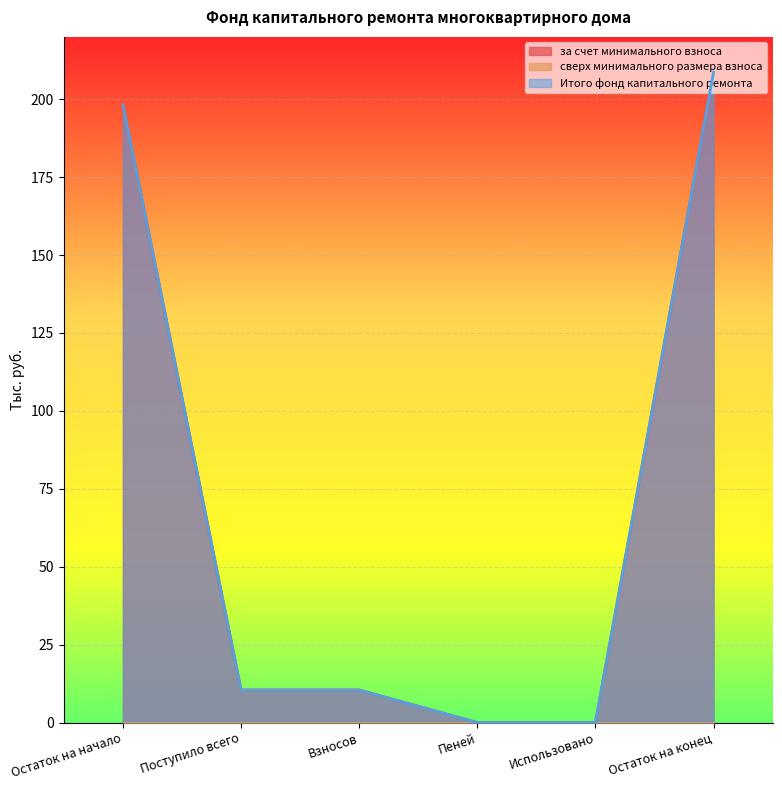

Is it true that за счет минимального взноса equals 0.0 at Использовано?

True